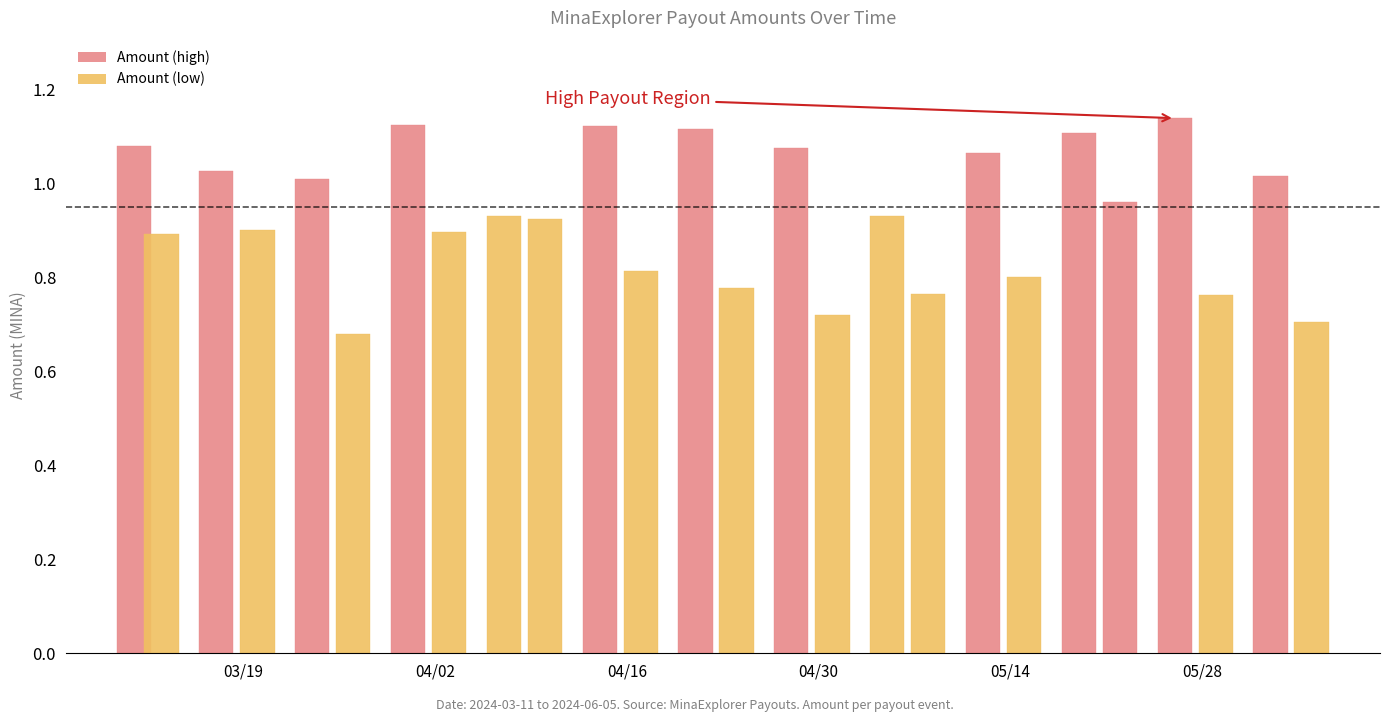

What is the value of the Amount bar at the 17th from the left?

0.9